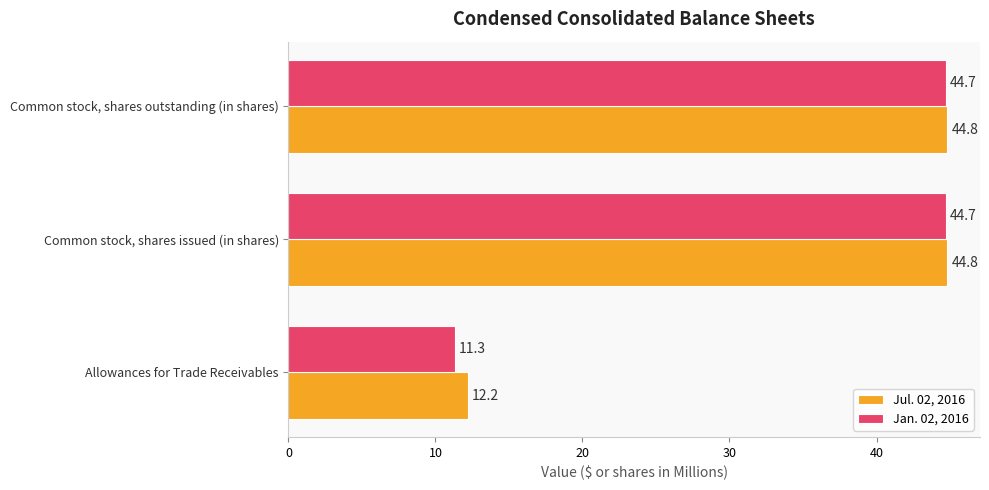

The Jan. 02, 2016 series shows 13.5 at Common stock, shares issued (in shares). True or false?

False